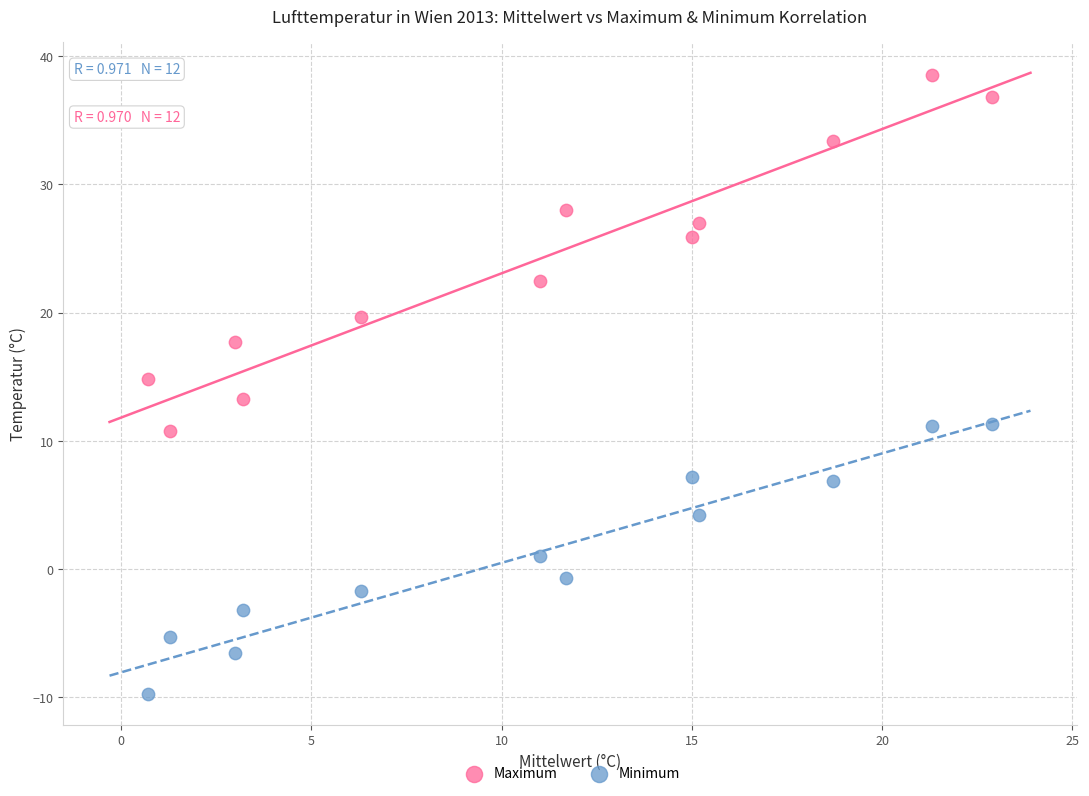

Across all data points, what is the range of X values (max minus min)?

22.2